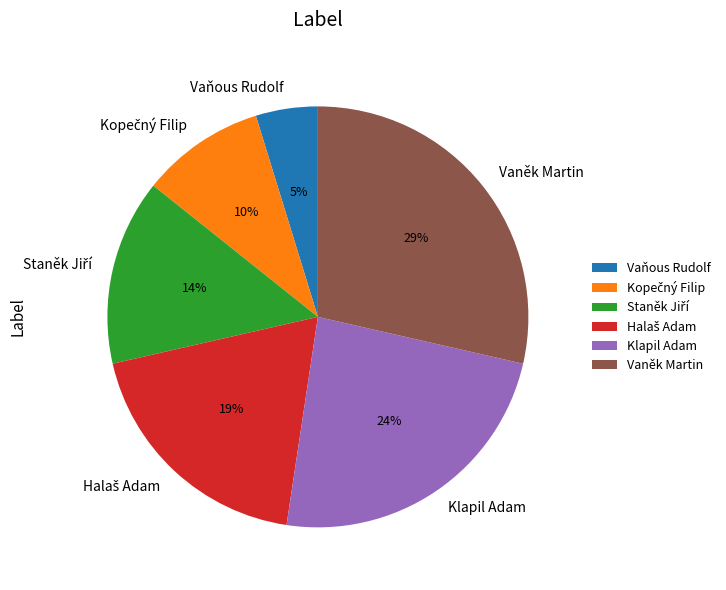

Is there any slice that represents more than half of the pie?

No